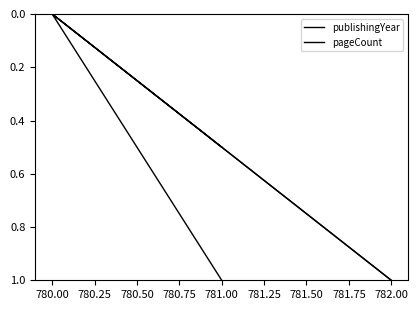

Count the publishingYear values in the range 0 to 1.

3